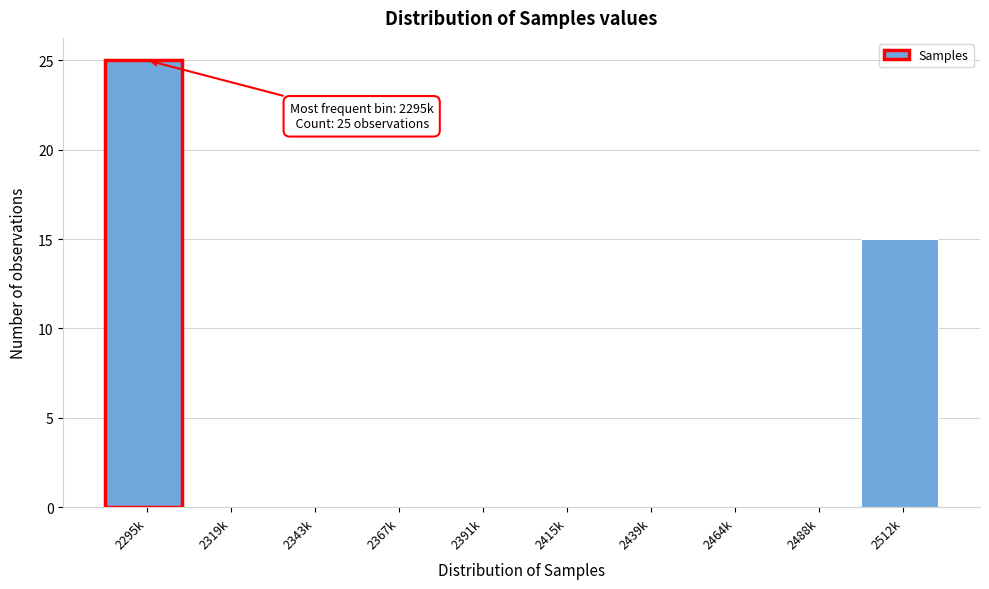

Reading left to right, extract all data points from this chart.

2295k=25	2319k=0	2343k=0	2367k=0	2391k=0	2415k=0	2439k=0	2464k=0	2488k=0	2512k=15